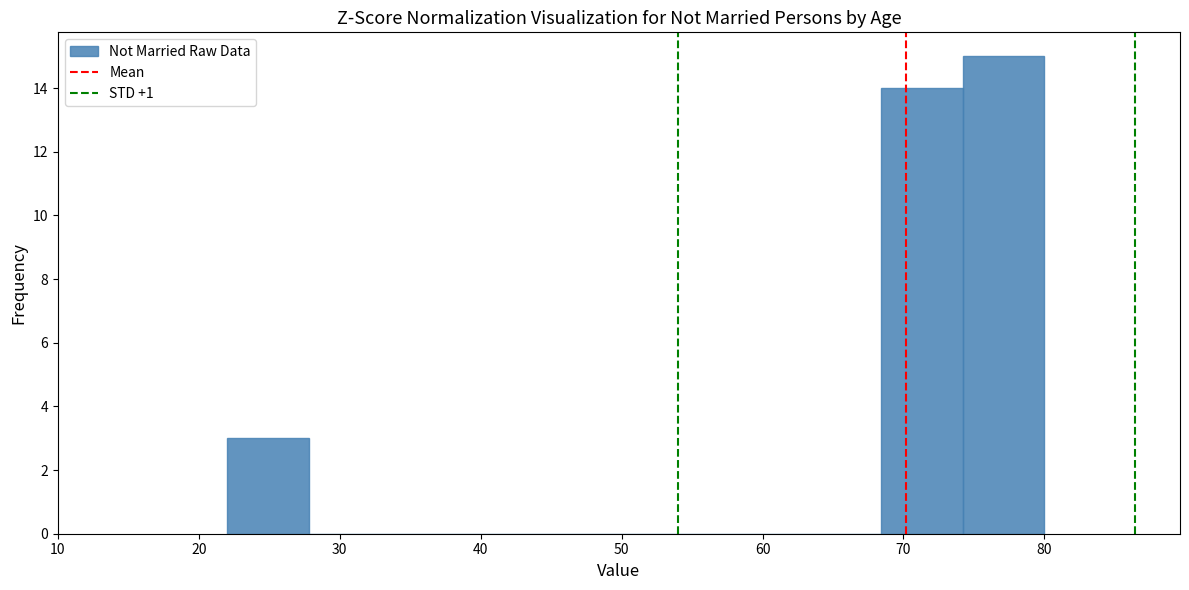

Reading left to right, transcribe this chart: for each bar, give the range it covers on the x-axis and its height. Neither the bar edges nor the heights are printed on the chart, so give them approximately, as read against the axes.

22.0 to 27.8: 3
27.8 to 33.6: 0
33.6 to 39.4: 0
39.4 to 45.2: 0
45.2 to 51.0: 0
51.0 to 56.8: 0
56.8 to 62.6: 0
62.6 to 68.4: 0
68.4 to 74.2: 14
74.2 to 80.0: 15